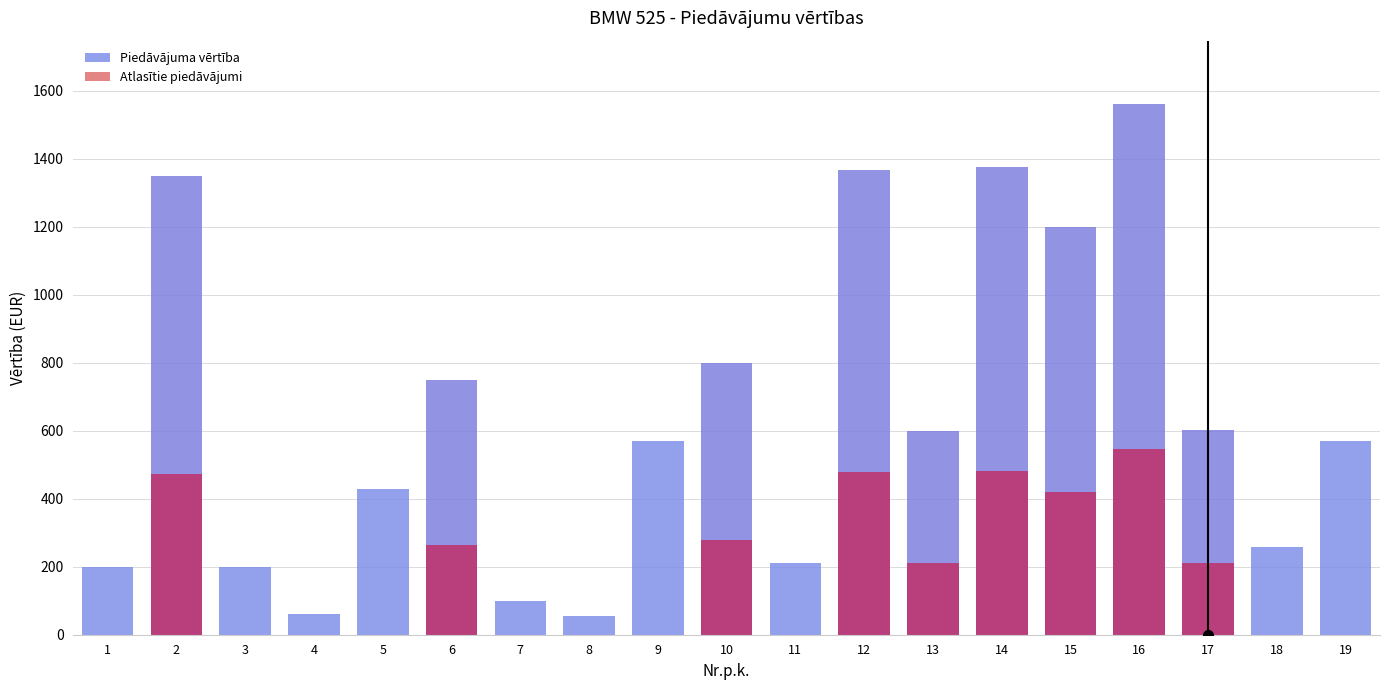

What is the average value of the Atlasītie piedāvājumi series?

176.9